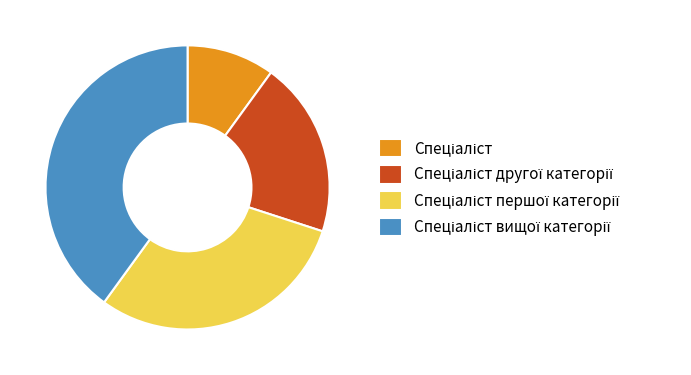

Does any single category account for the majority?

No